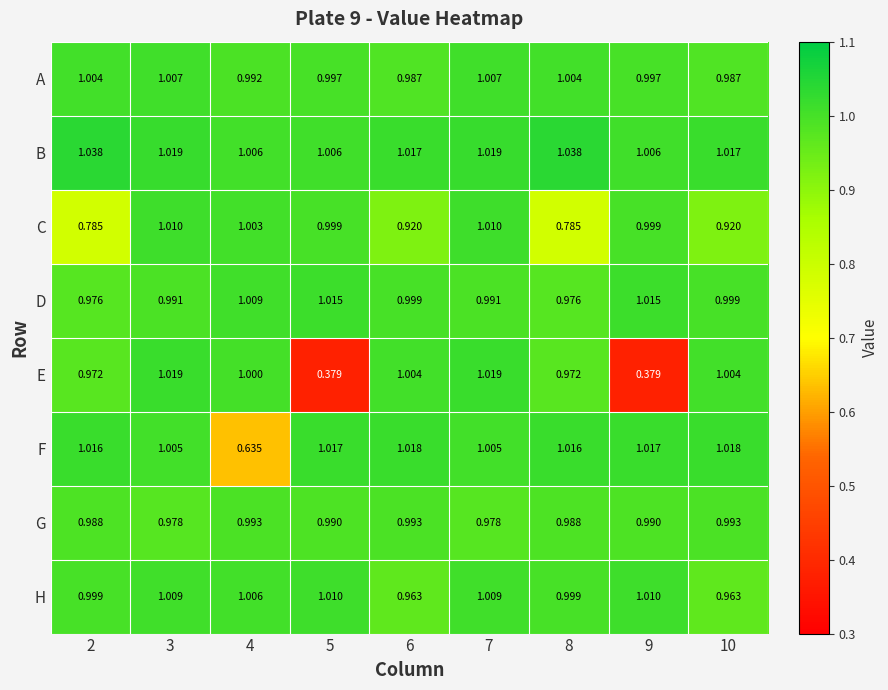

At how many categories does at least one series exceed 0?

9